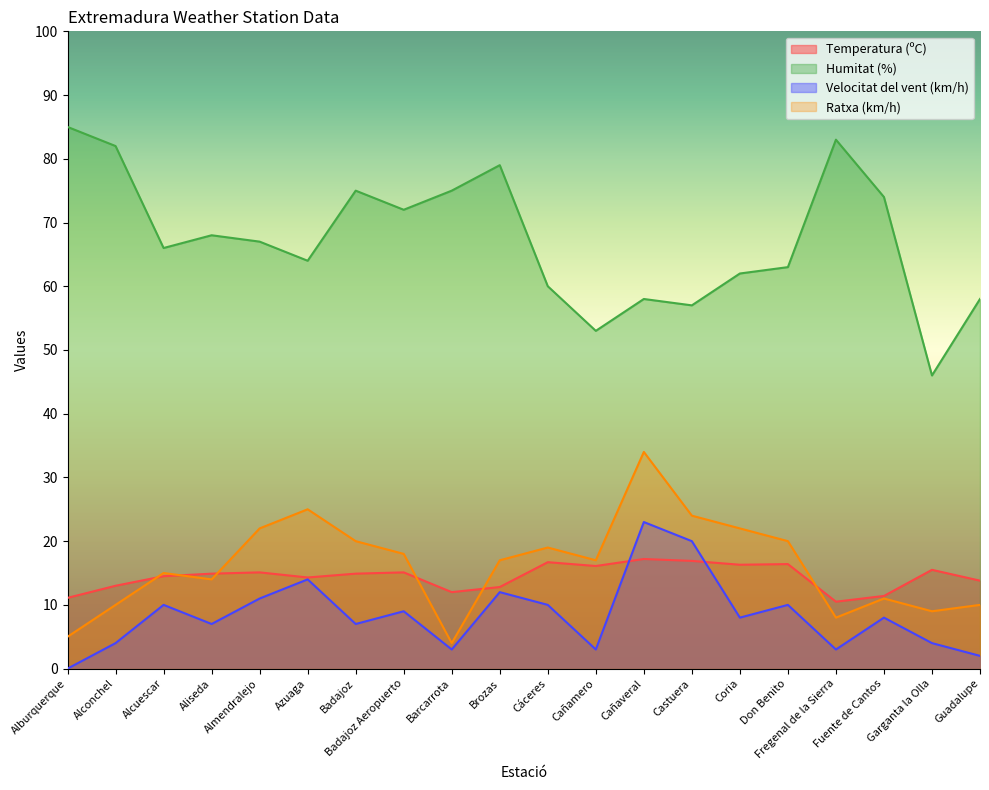

Which series has the largest total across all categories?

Humitat (%)